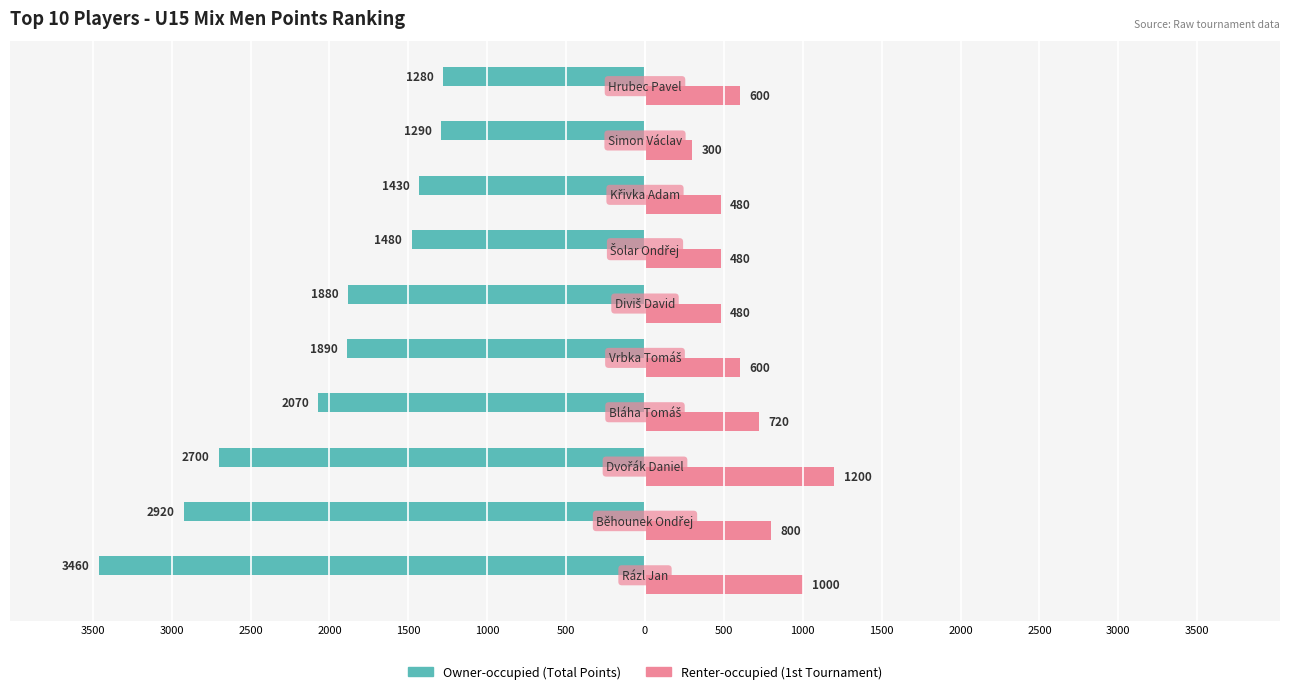

True or false: Owner-occupied has a value of -799 at 1000.

False